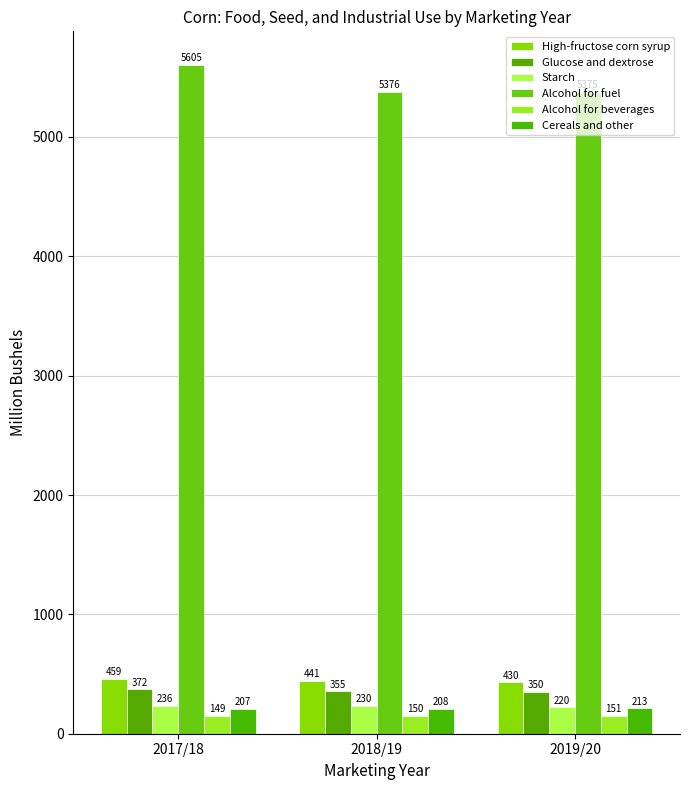

Between 2017/18 and 2019/20, which series saw the biggest shift?

Alcohol for fuel